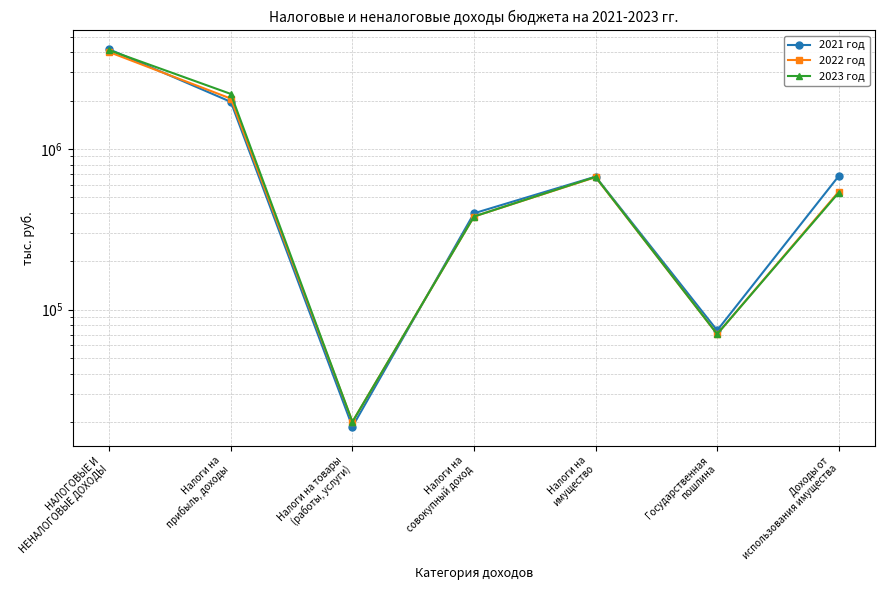

Is the value of 2022 год at Государственная
пошлина greater than the value of 2021 год at Налоги на
совокупный доход?

No